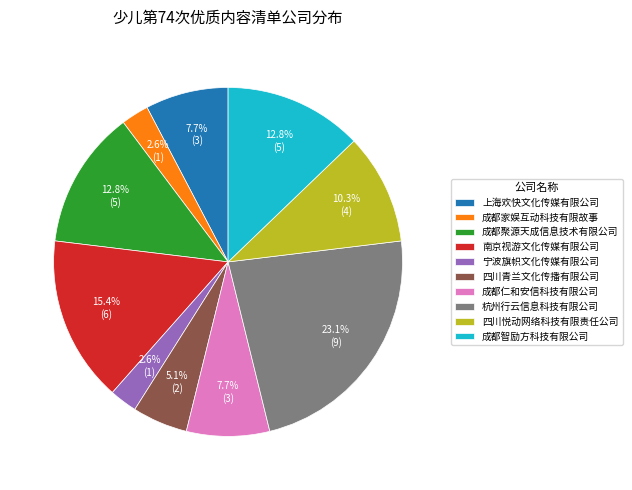

What percentage is NOT represented by 成都聚源天成信息技术有限公司?

87.2%